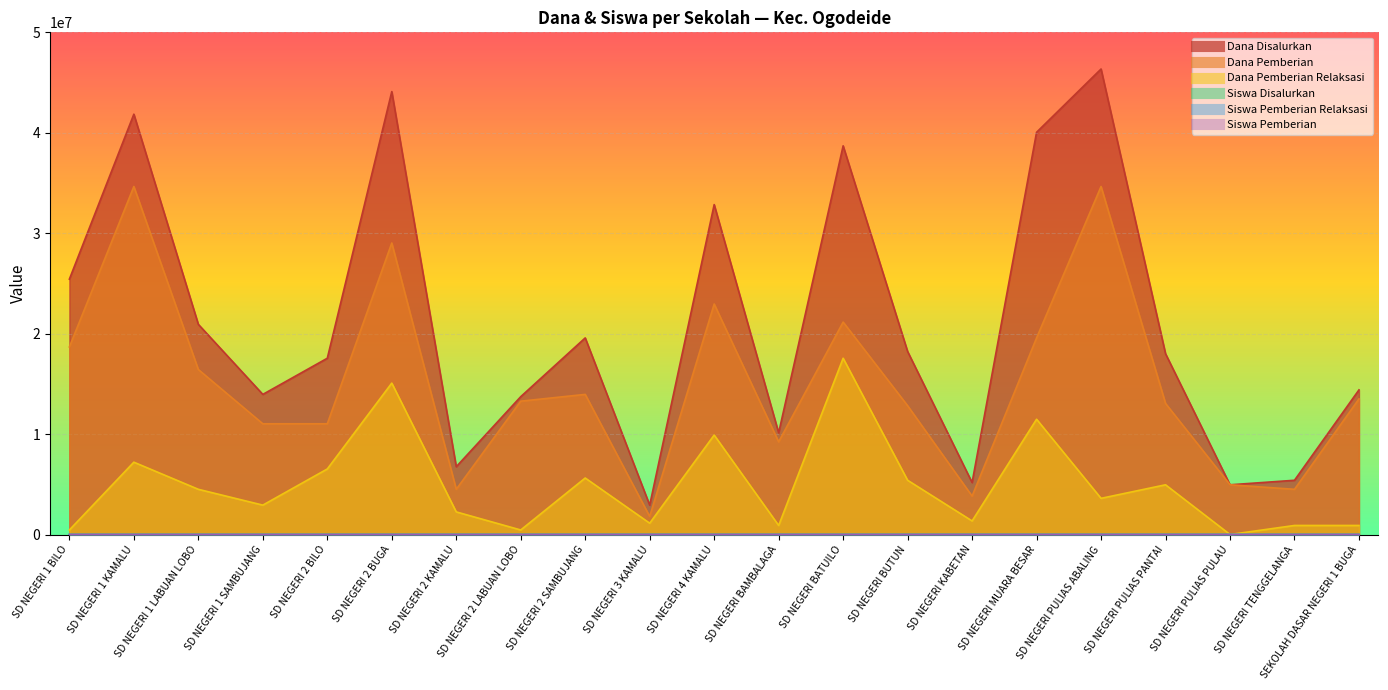

What is the sum of all Dana Pemberian Relaksasi values?

103050000